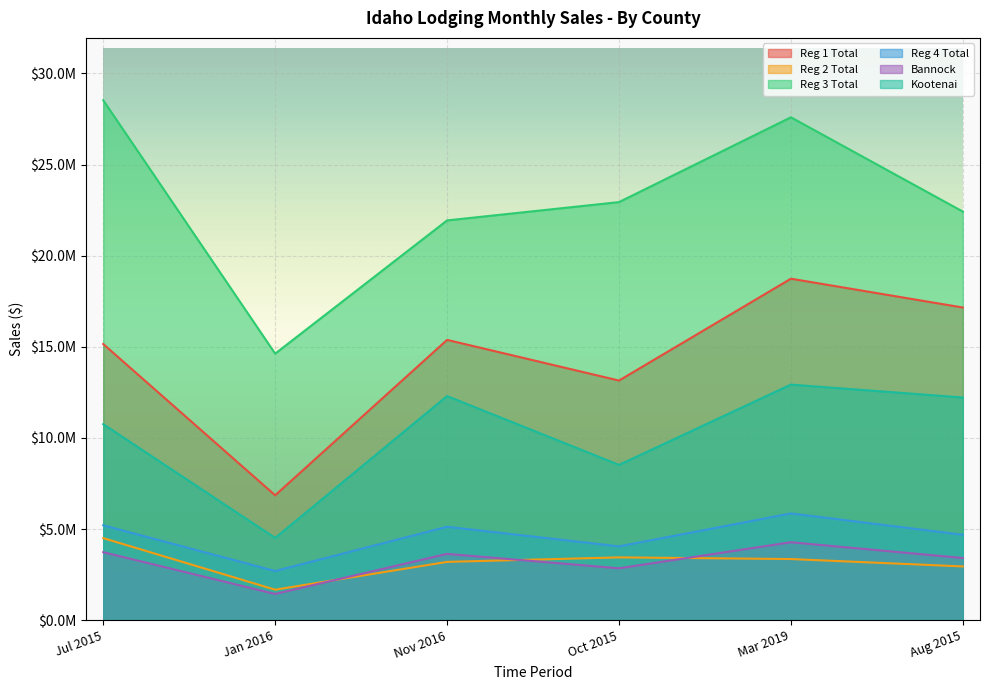

How many values in the Reg 4 Total series exceed 5124127?

2